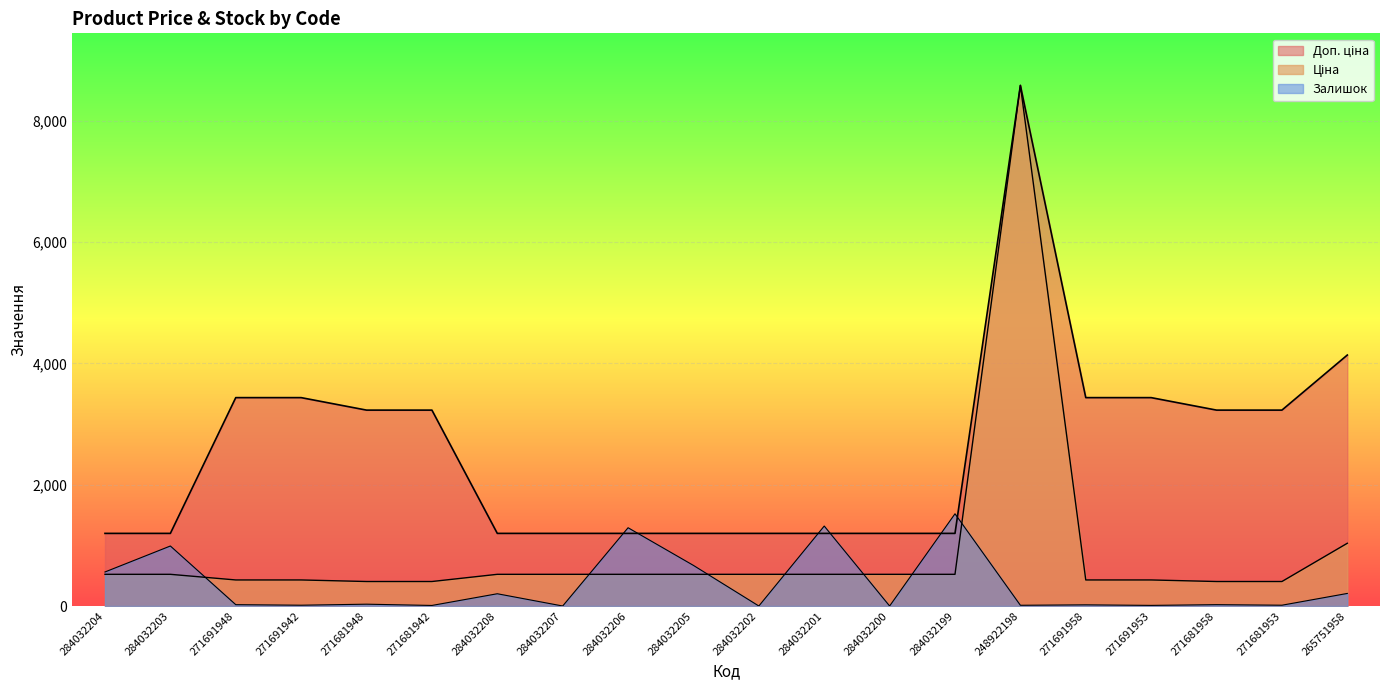

What is the difference between the second highest and minimum values in the Доп. ціна series?

2939.6